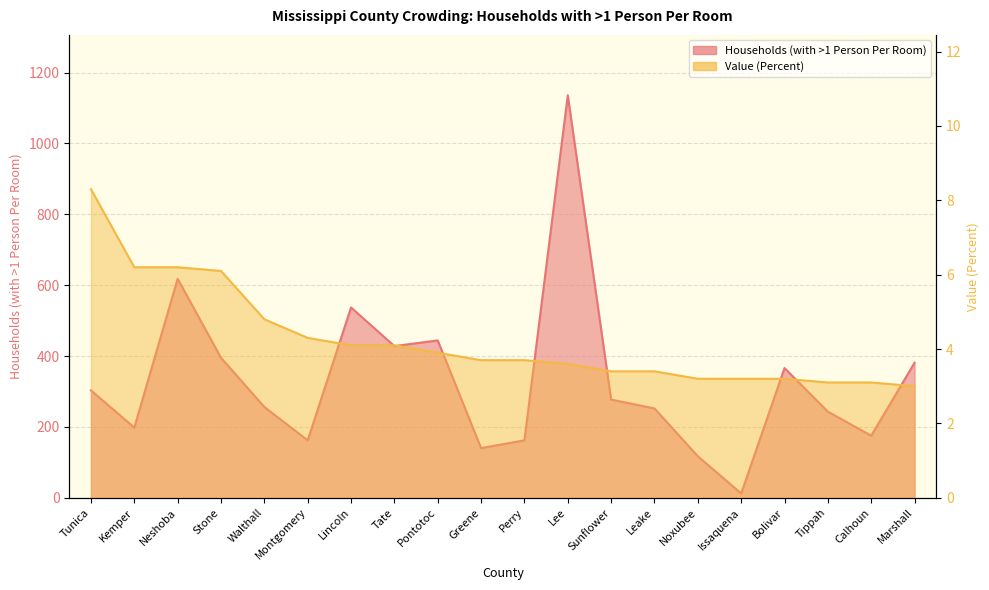

Reading left to right, extract all data points from this chart.

Households (with >1 Person Per Room): Tunica=303.0	Kemper=198.0	Neshoba=618.0	Stone=395.0	Walthall=256.0	Montgomery=162.0	Lincoln=537.0	Tate=428.0	Pontotoc=444.0	Greene=140.0	Perry=162.0	Lee=1136.0	Sunflower=277.0	Leake=252.0	Noxubee=117.0	Issaquena=12.0	Bolivar=366.0	Tippah=243.0	Calhoun=175.0	Marshall=381.0
Value (Percent): Tunica=8.3	Kemper=6.2	Neshoba=6.2	Stone=6.1	Walthall=4.8	Montgomery=4.3	Lincoln=4.1	Tate=4.1	Pontotoc=3.9	Greene=3.7	Perry=3.7	Lee=3.6	Sunflower=3.4	Leake=3.4	Noxubee=3.2	Issaquena=3.2	Bolivar=3.2	Tippah=3.1	Calhoun=3.1	Marshall=3.0